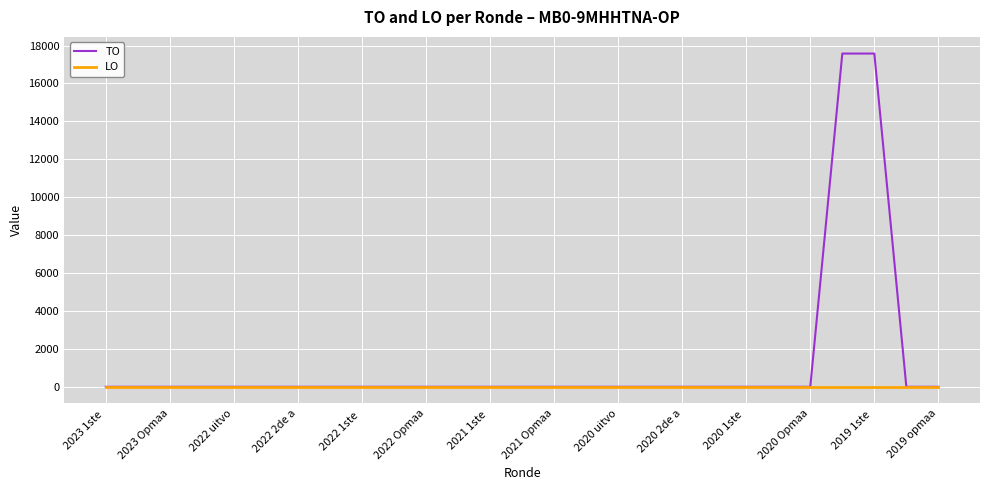

List the series in order of their peak value, highest first.

TO, LO